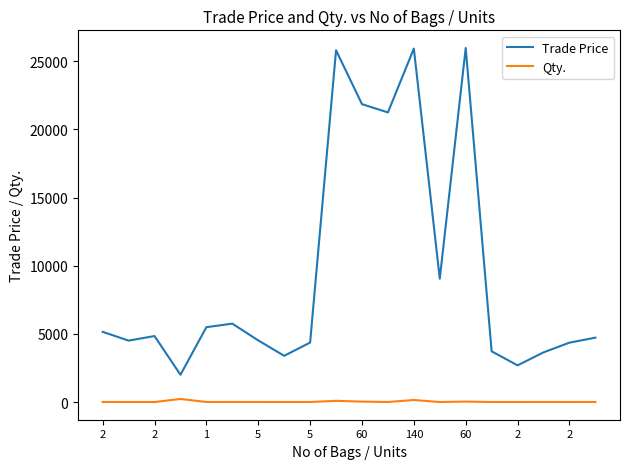

Which series has the largest total across all categories?

Trade Price